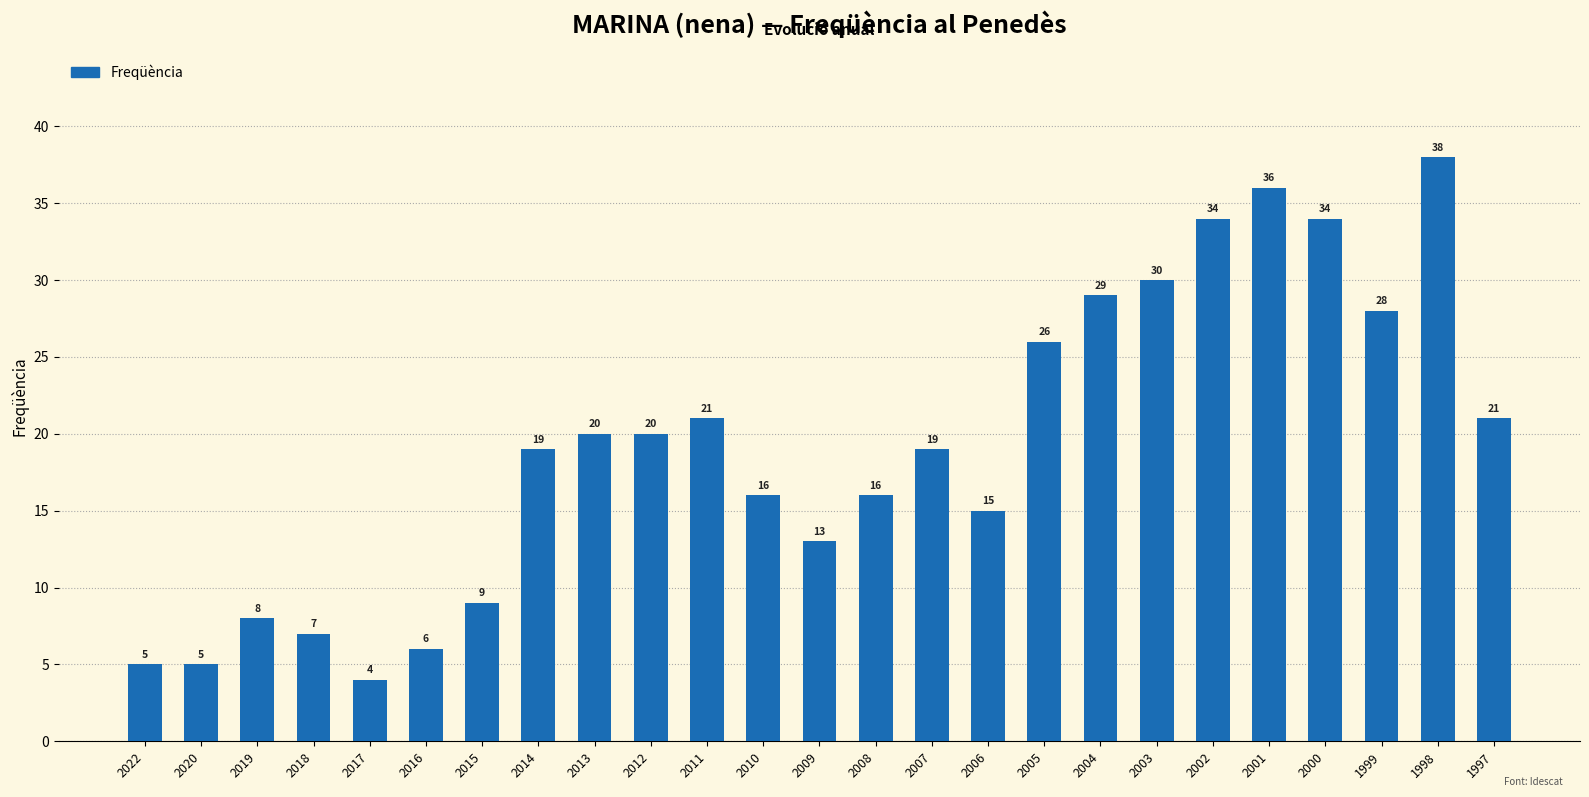

What is the difference between the values at 2005 and 2012?

6